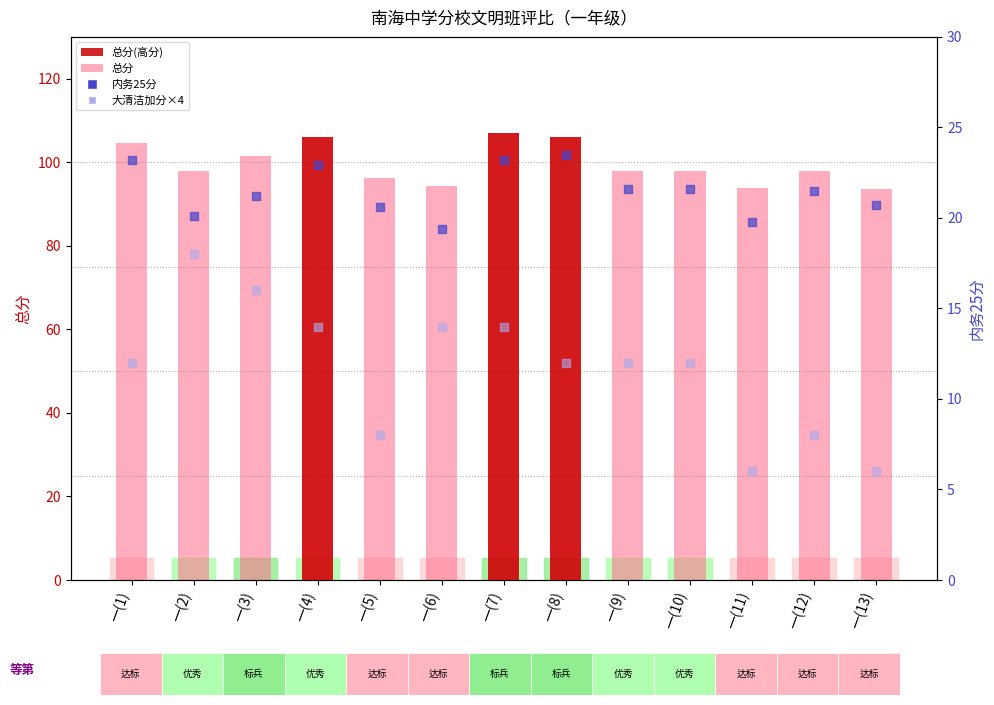

Which series reaches the maximum Y coordinate?

总分